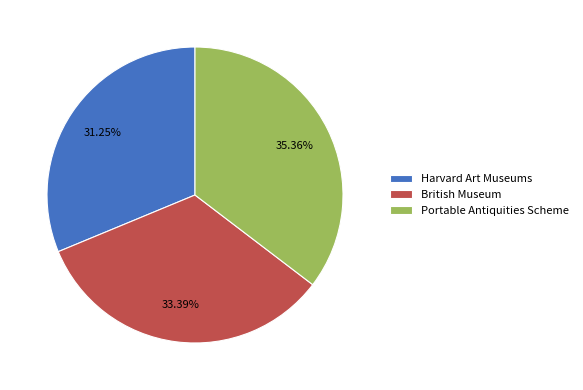

How many slices are in this pie chart?

3